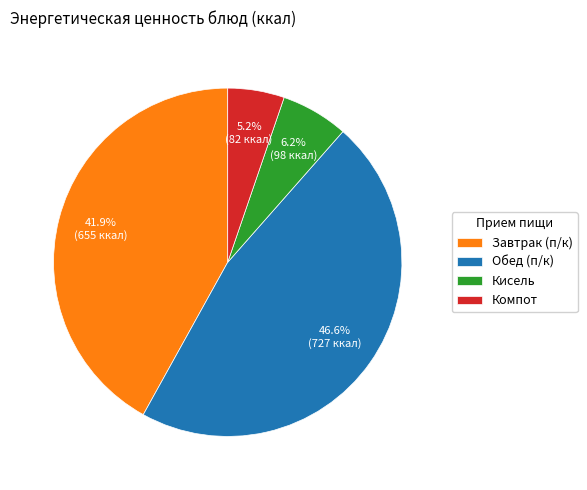

Do Обед (п/к) and Компот together represent more than half of the pie?

Yes